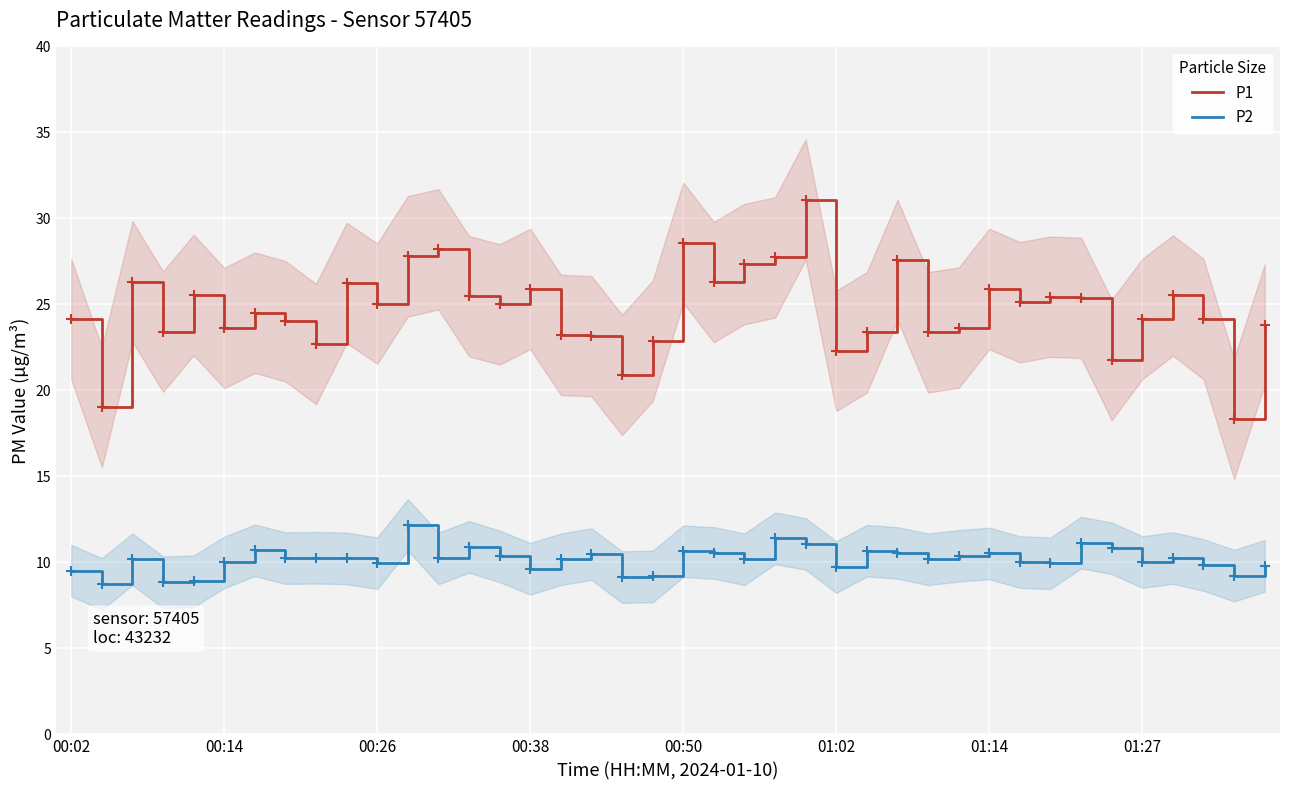

Rank the series by their maximum value, from lowest to highest.

P2, P1